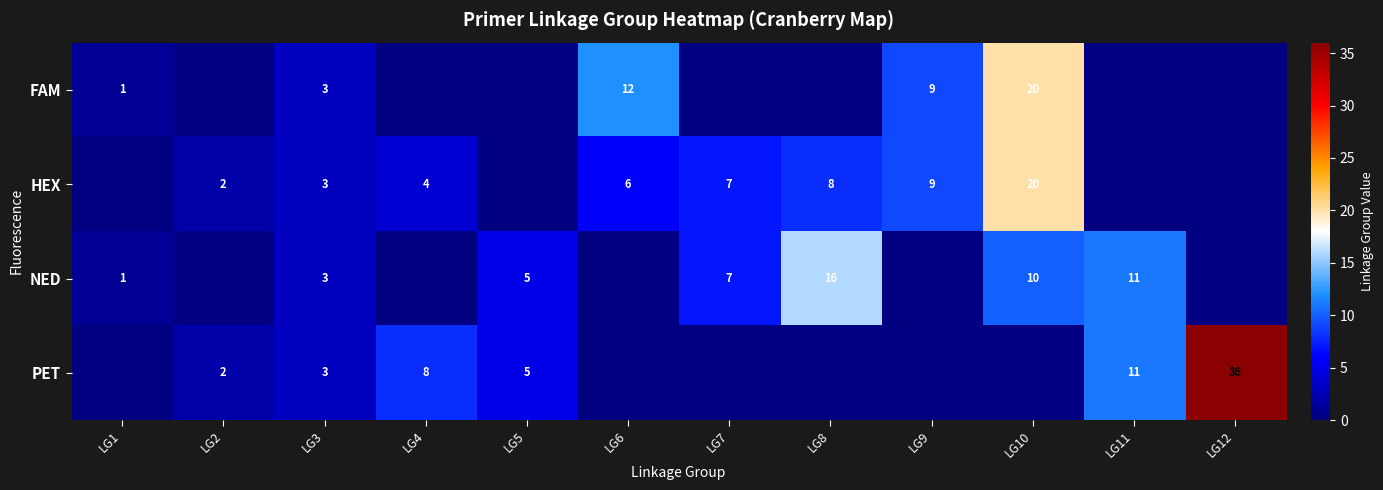

What is the sum of the PET values at LG4 and LG12?

44